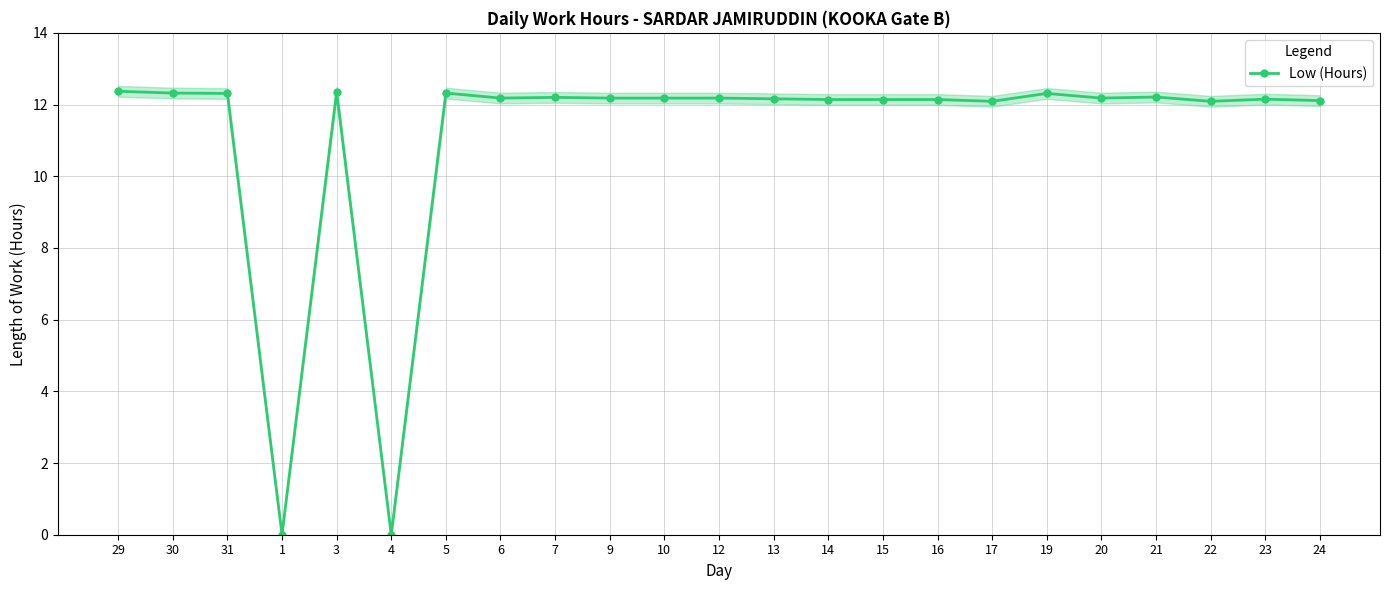

What is the label of the 11th point from the left?

10